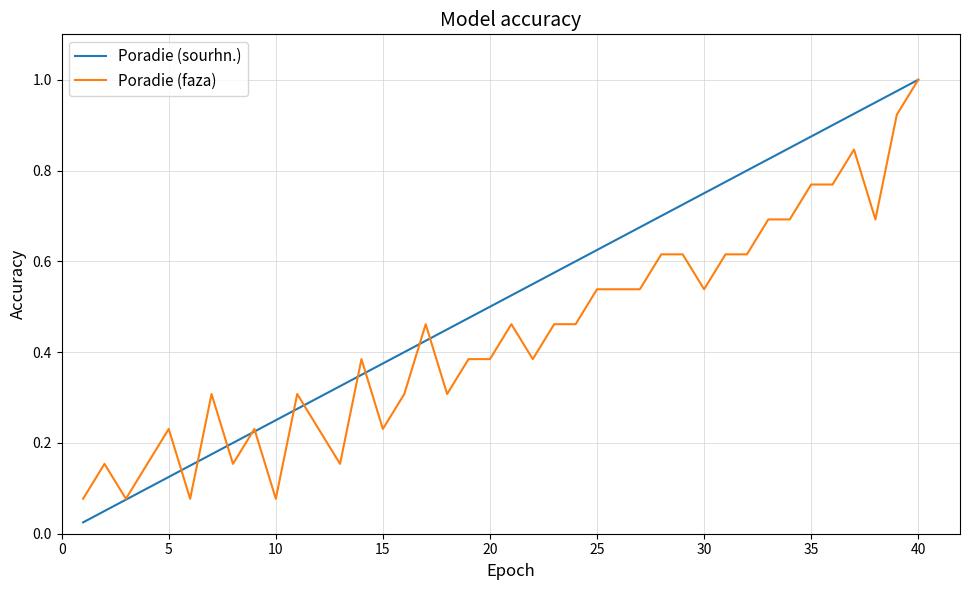

Rank the series by their average value, from lowest to highest.

Poradie (faza), Poradie (sourhn.)